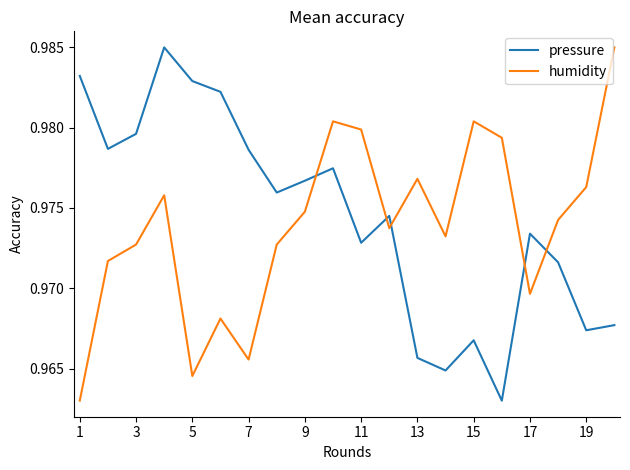

True or false: pressure and humidity cross at least once.

True